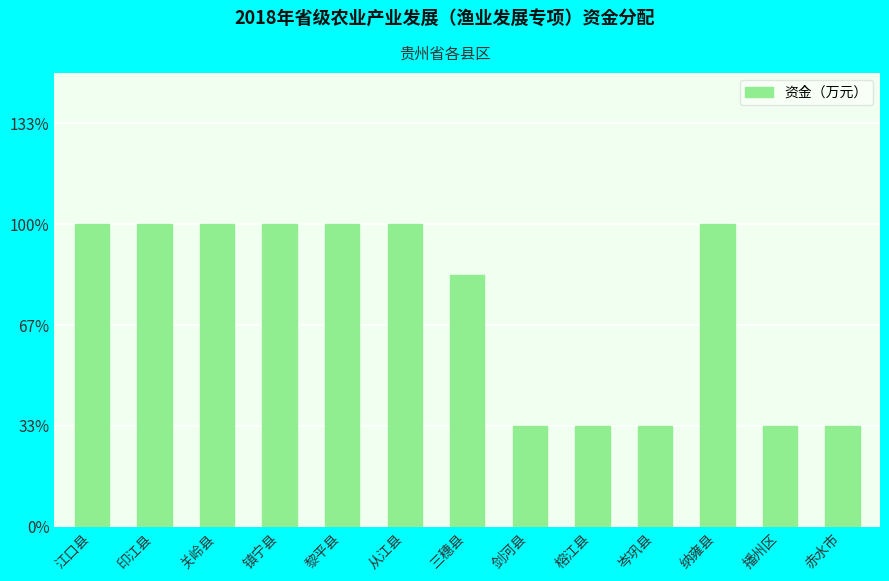

List the labels in order of value, smallest first.

剑河县, 榕江县, 岑巩县, 播州区, 赤水市, 三穗县, 江口县, 印江县, 关岭县, 镇宁县, 黎平县, 从江县, 纳雍县